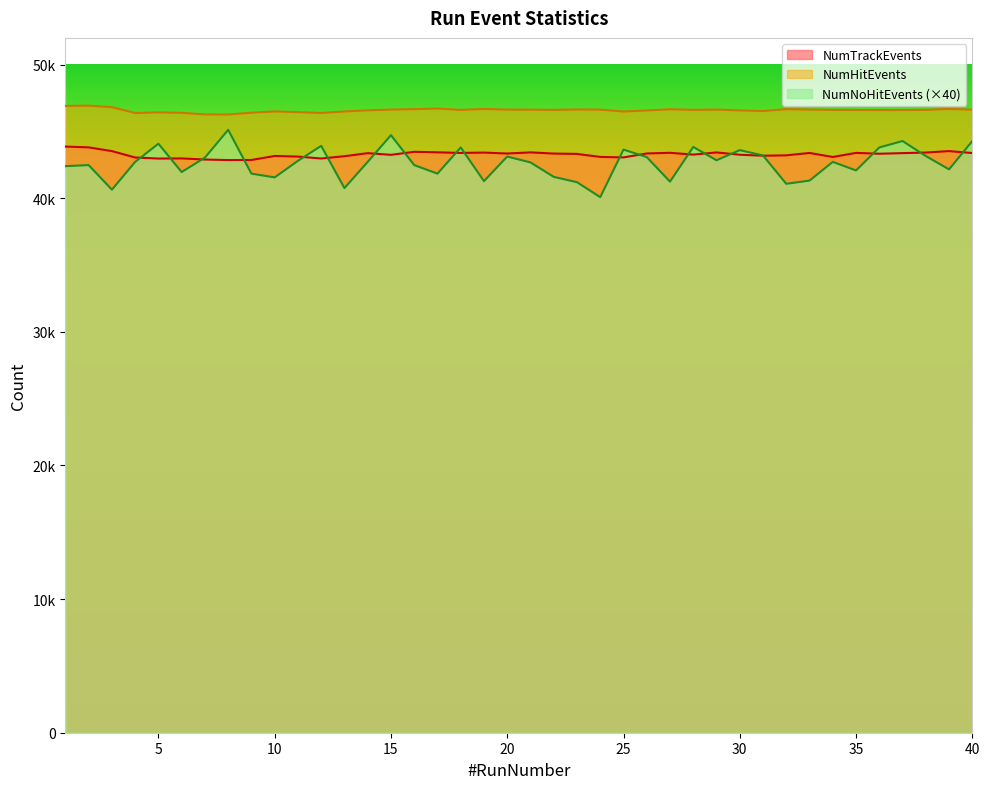

Which series has the widest spread of values?

NumNoHitEvents (×40)